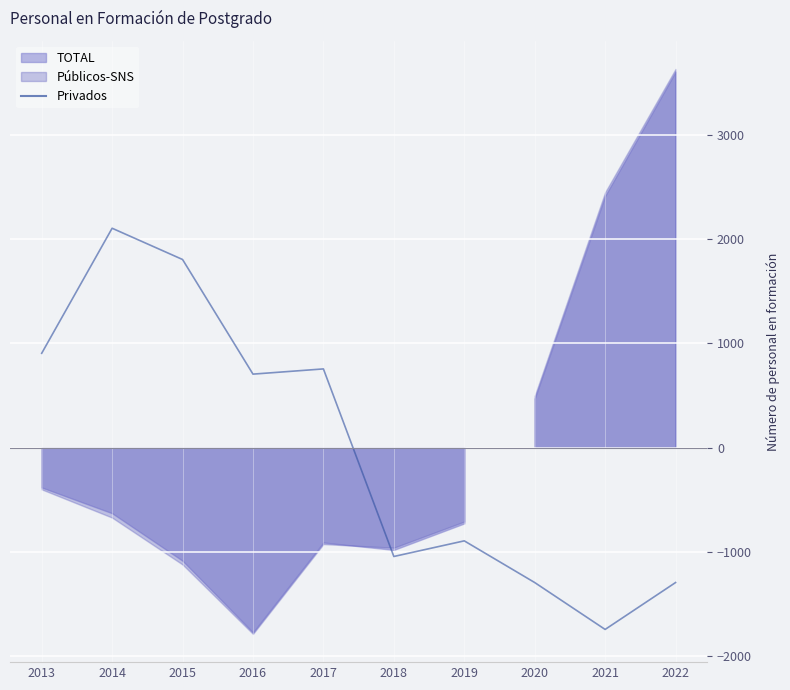

How many values are below zero?

5